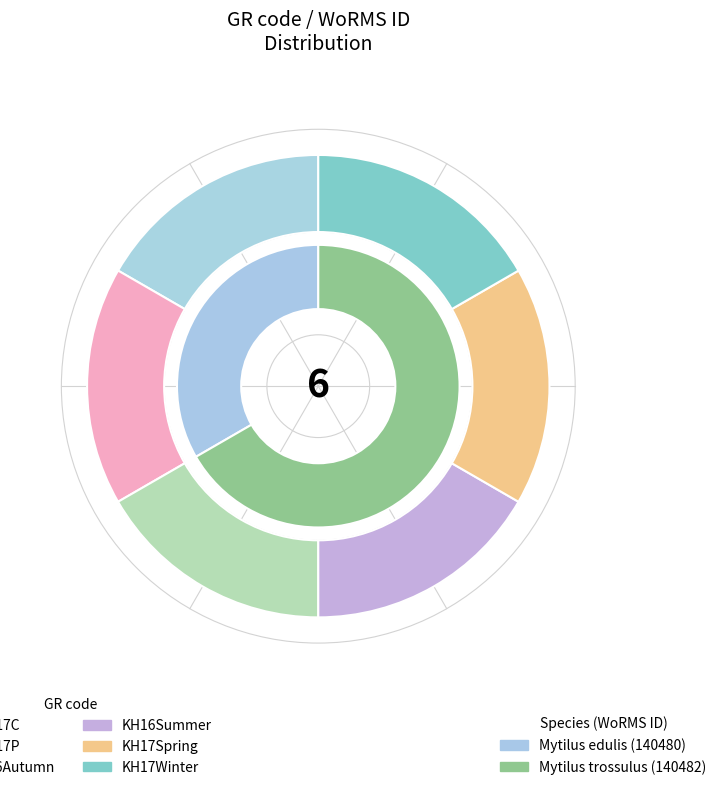

Is it true that KH17Spring is 30% of the pie?

False